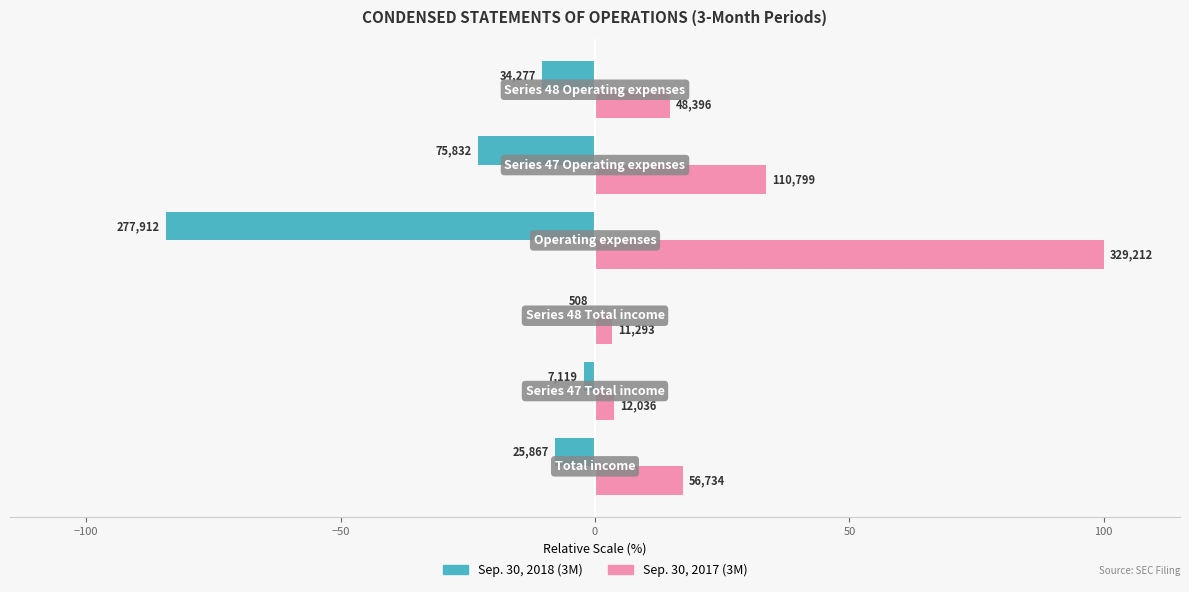

What are all the series names shown in the legend?

Sep. 30, 2018 (3M), Sep. 30, 2017 (3M)